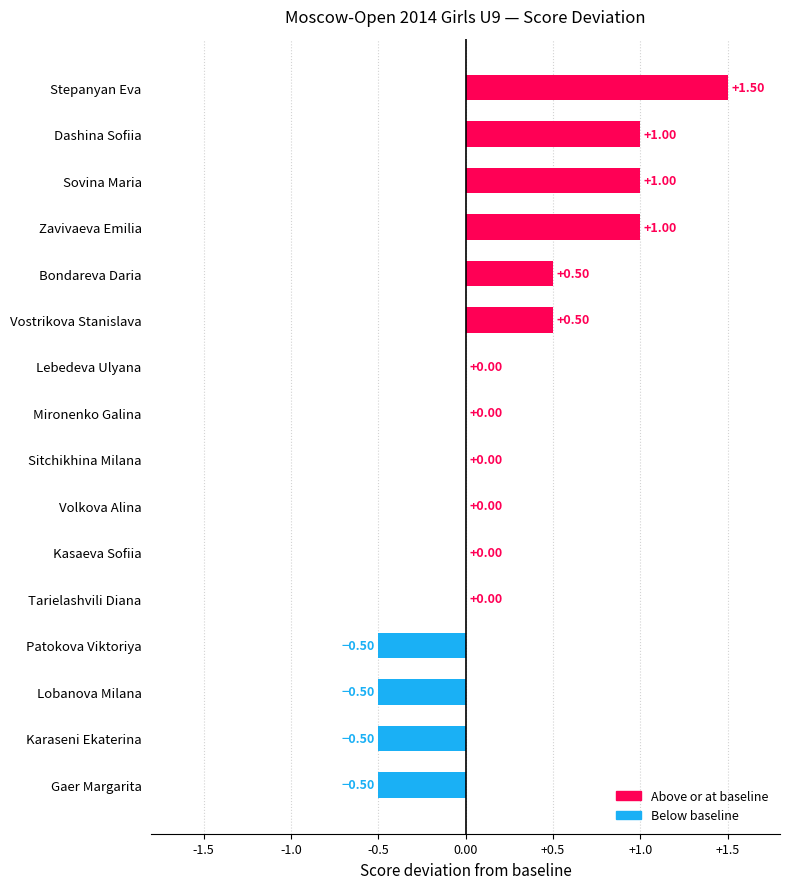

At which category does the chart reach its peak across all series?

Stepanyan Eva